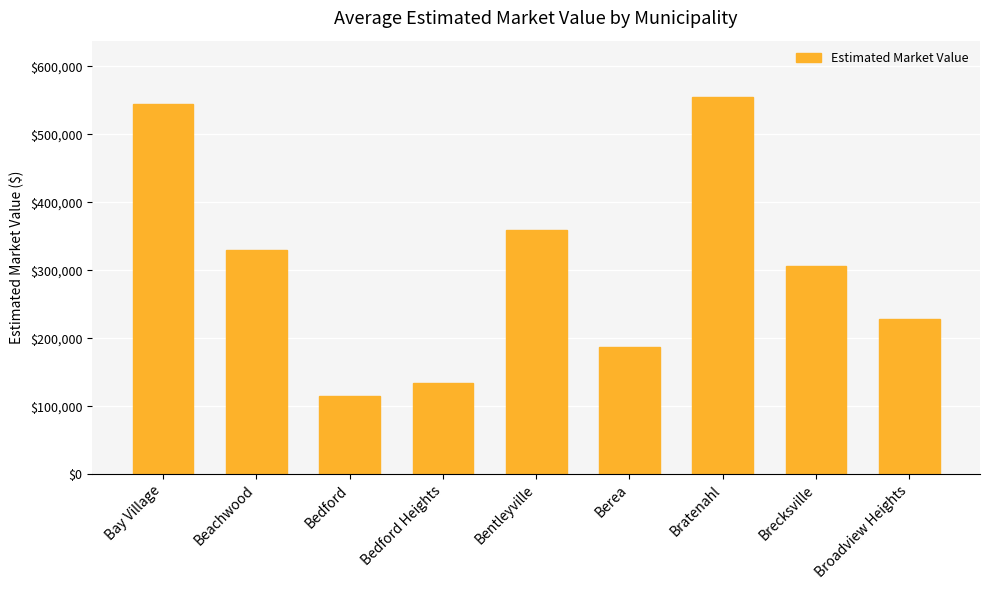

Reading left to right, extract all data points from this chart.

545333.3	330480.0	115333.3	133550.0	359500.0	186440.0	554800.0	305650.0	228133.3